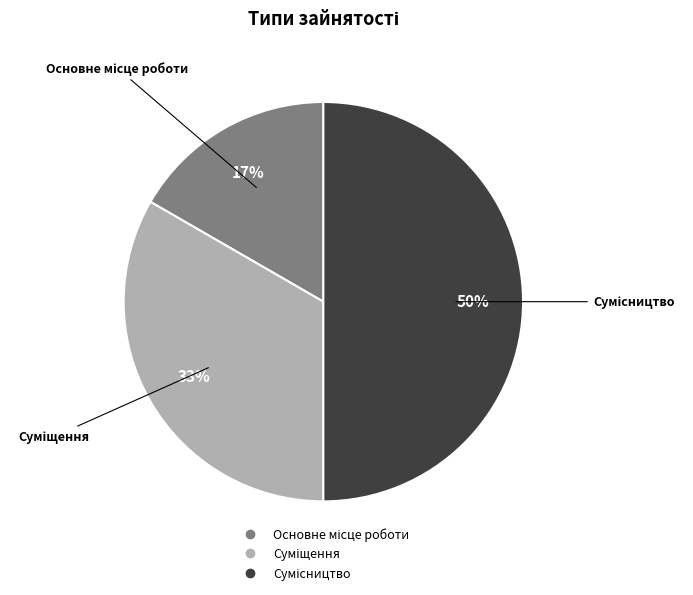

To the nearest percent, what is the difference between the largest and smallest slice percentages?

33%